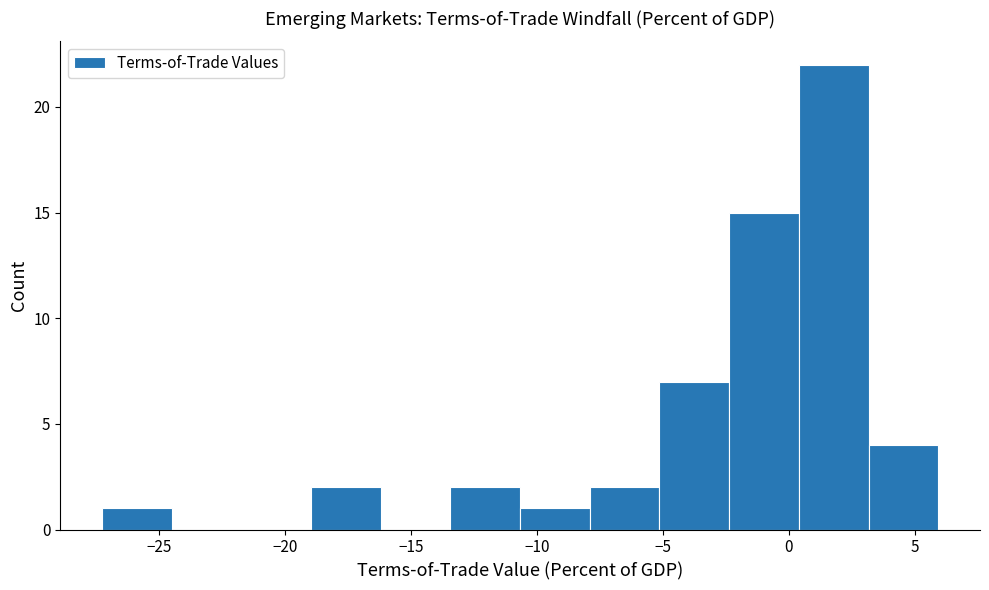

Reading left to right, list every bar in this chart as the range it spans on the x-axis followed by its height. Neither the bar edges nor the heights are printed on the chart, so give them approximately, as read against the axes.

-27.5 to -24.5: 1
-24.5 to -21.5: 0
-21.5 to -19.0: 0
-19.0 to -16.0: 2
-16.0 to -13.5: 0
-13.5 to -10.5: 2
-10.5 to -8.0: 1
-8.0 to -5.0: 2
-5.0 to -2.5: 7
-2.5 to 0.5: 15
0.5 to 3.0: 22
3.0 to 6.0: 4